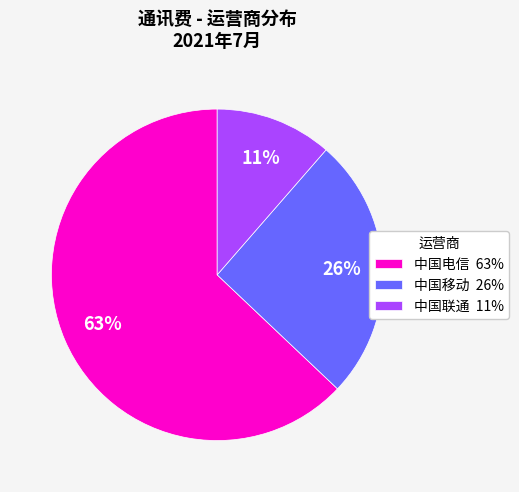

The 中国移动 slice represents 26% of the pie. True or false?

True